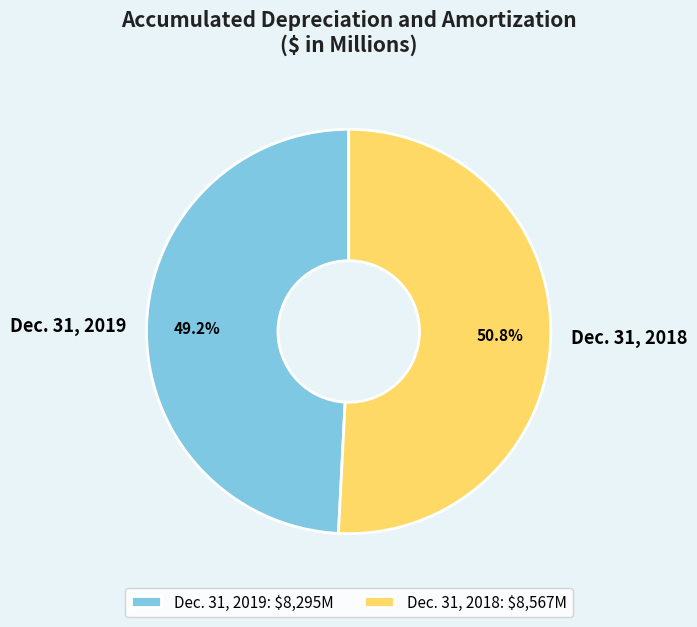

What percentage is the Dec. 31, 2019 slice, to the nearest percent?

49%